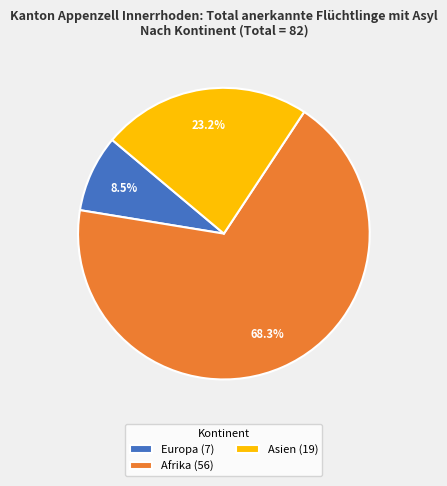

Which has a higher value, Asien (19) or Europa (7)?

Asien (19)